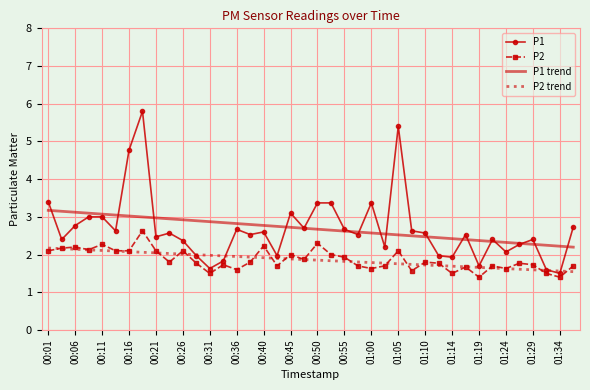

What is the smallest value displayed?

1.4